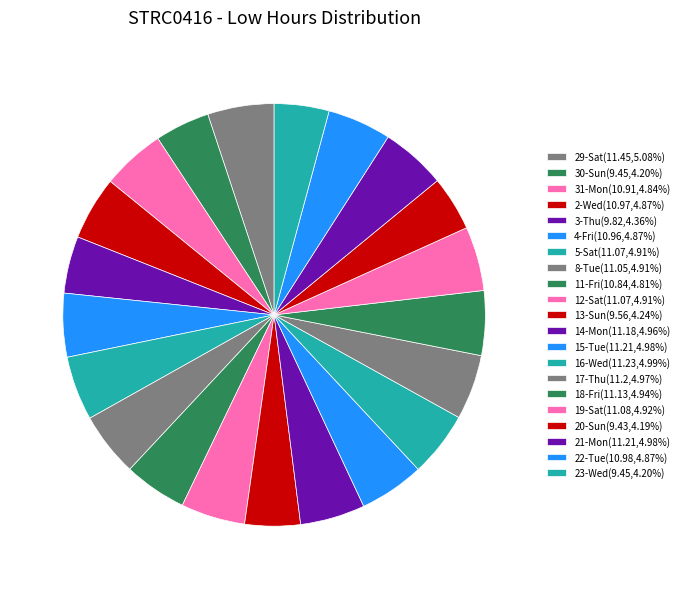

How many slices are in this pie chart?

21